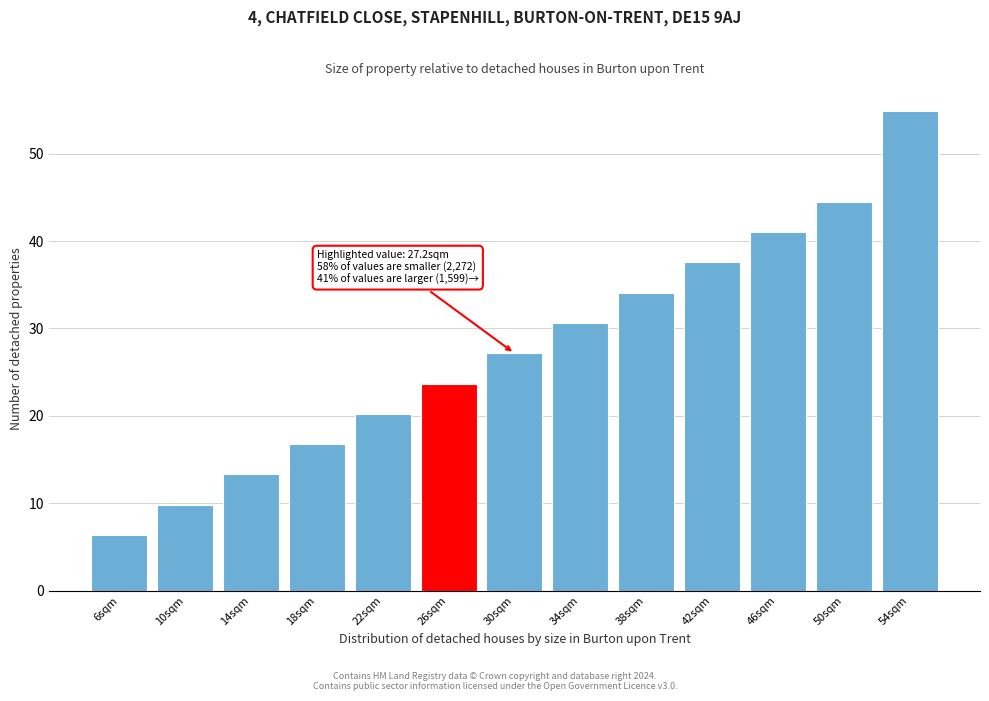

Reading left to right, transcribe all the data shown in this chart.

6.4	9.9	13.3	16.8	20.2	23.7	27.2	30.6	34.1	37.6	41.0	44.5	54.9